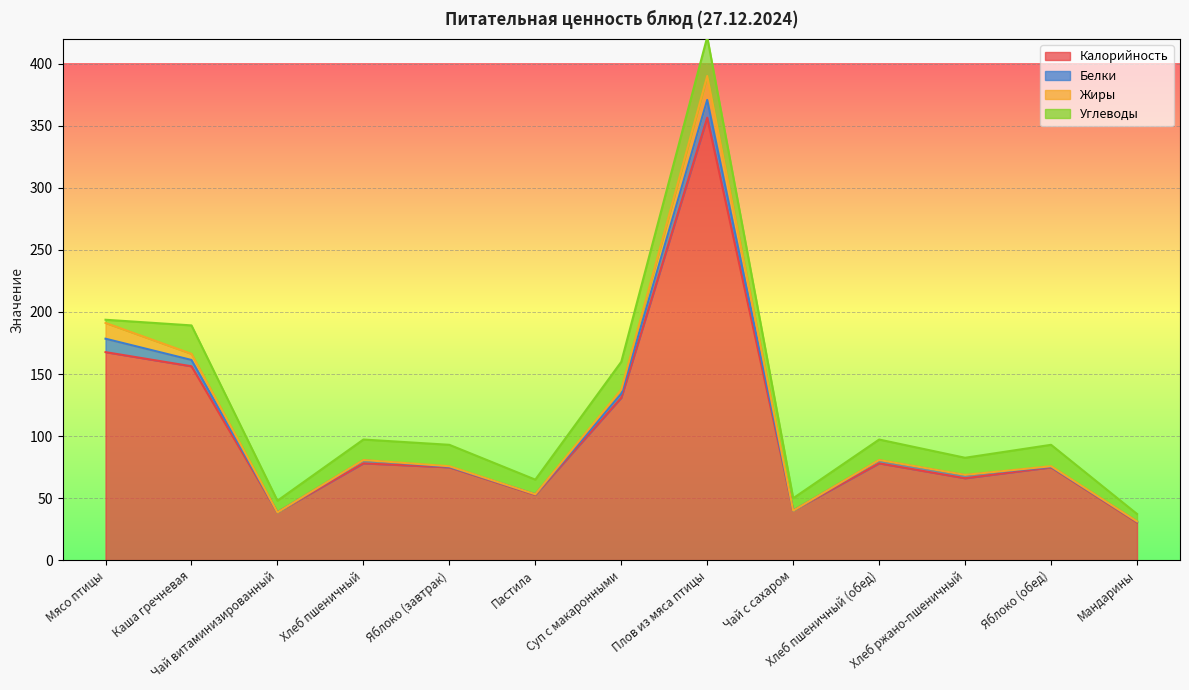

True or false: Калорийность and Белки intersect in this chart.

False